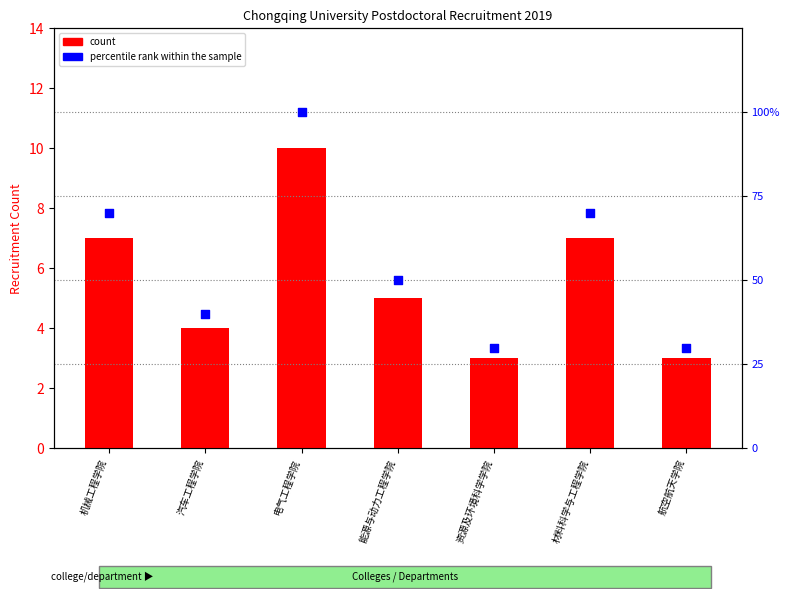

Which series has the largest total across all categories?

percentile rank within the sample